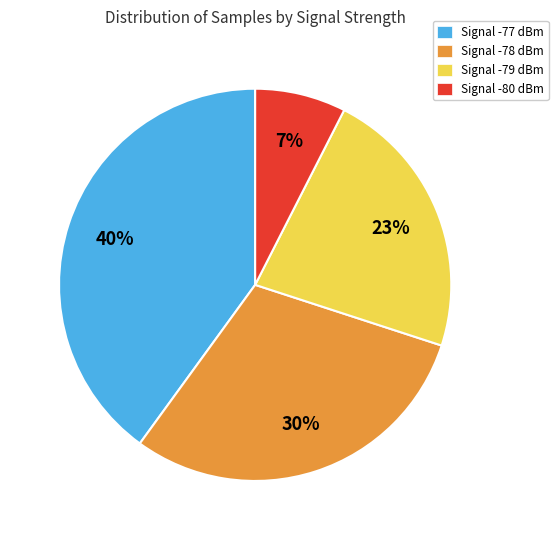

To the nearest percent, what percentage of the pie is Signal -79 dBm?

23%